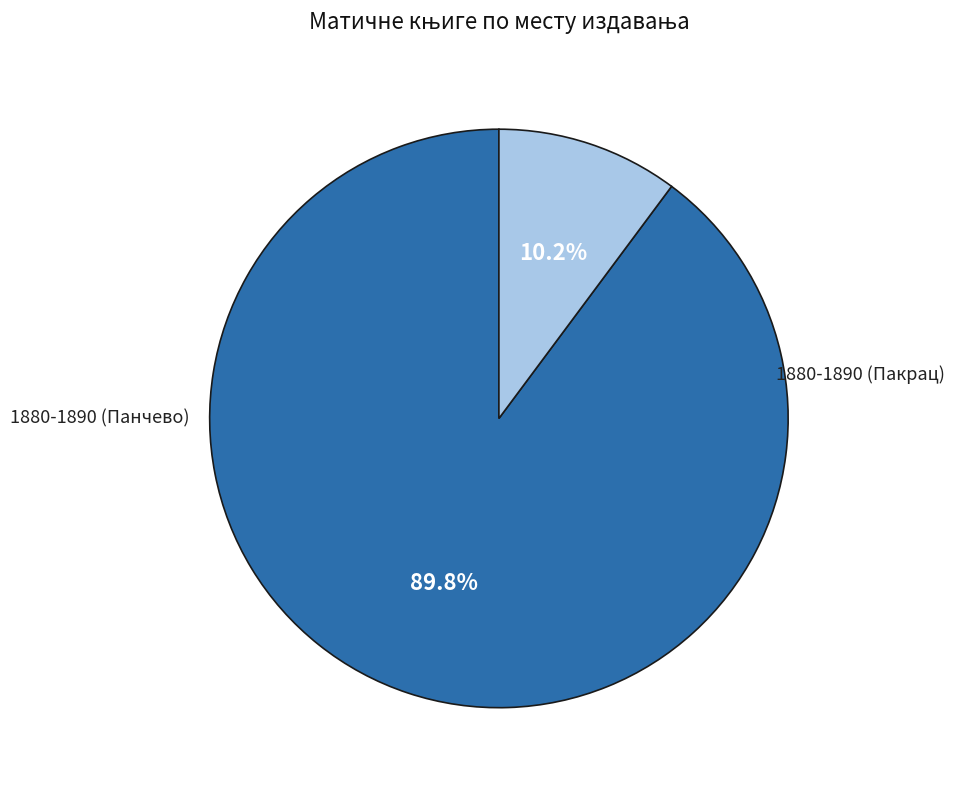

Is there a majority slice in this chart?

Yes